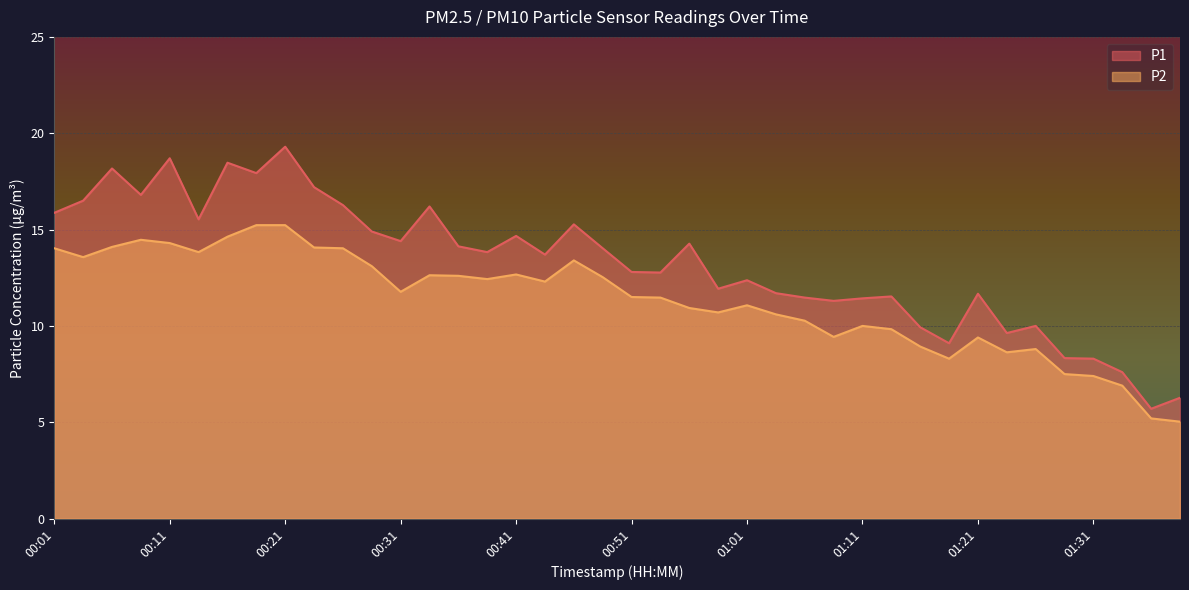

Rank the categories by P1 value from lowest to highest.

01:36, 01:38, 01:33, 01:31, 01:28, 01:18, 01:23, 01:16, 01:26, 01:08, 01:11, 01:05, 01:13, 01:21, 01:03, 00:58, 01:01, 00:53, 00:51, 00:43, 00:38, 00:48, 00:36, 00:56, 00:31, 00:41, 00:29, 00:46, 00:14, 00:01, 00:33, 00:26, 00:04, 00:09, 00:24, 00:19, 00:06, 00:16, 00:11, 00:21